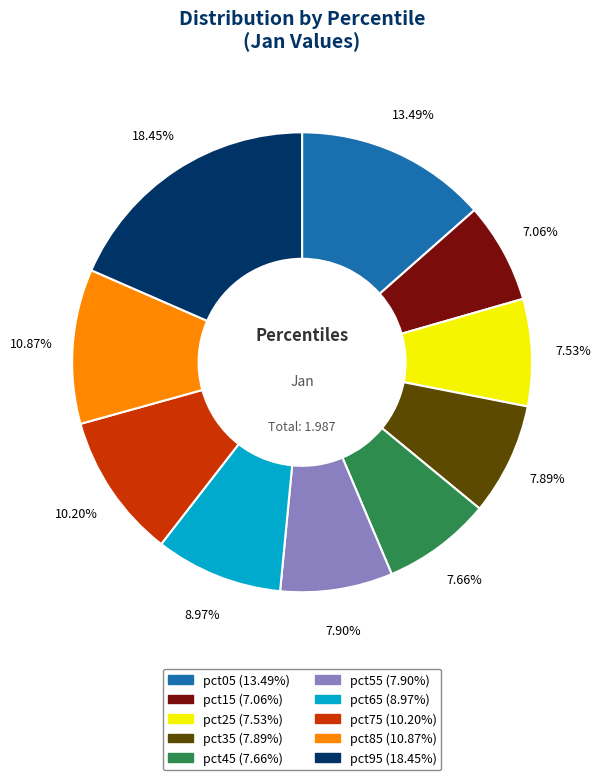

Does pct55 account for over 50% of the chart?

No